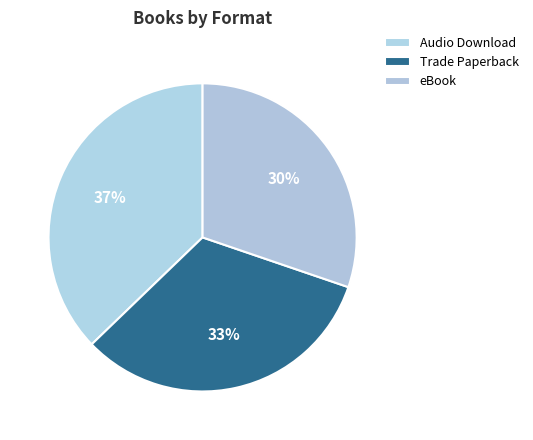

To the nearest percent, what is the combined percentage of Audio Download and Trade Paperback?

70%